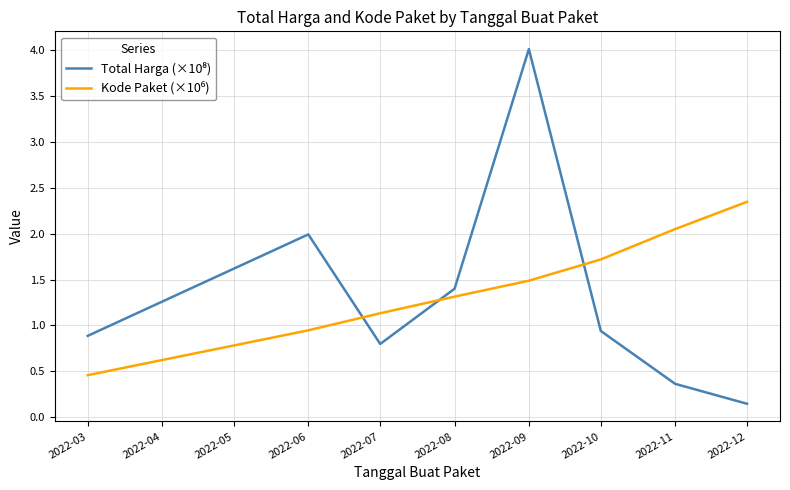

Which category has the lowest value across all series?

2022-12